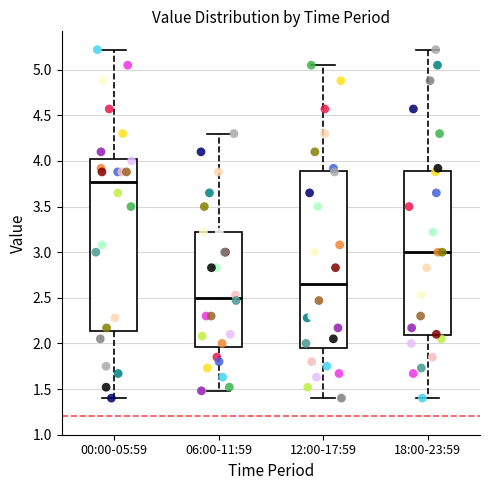

Where does the median line of the box for 00:00-05:59 sit on the y-axis? The values are not printed on the chart, so give them approximately, as read against the axis.

3.75